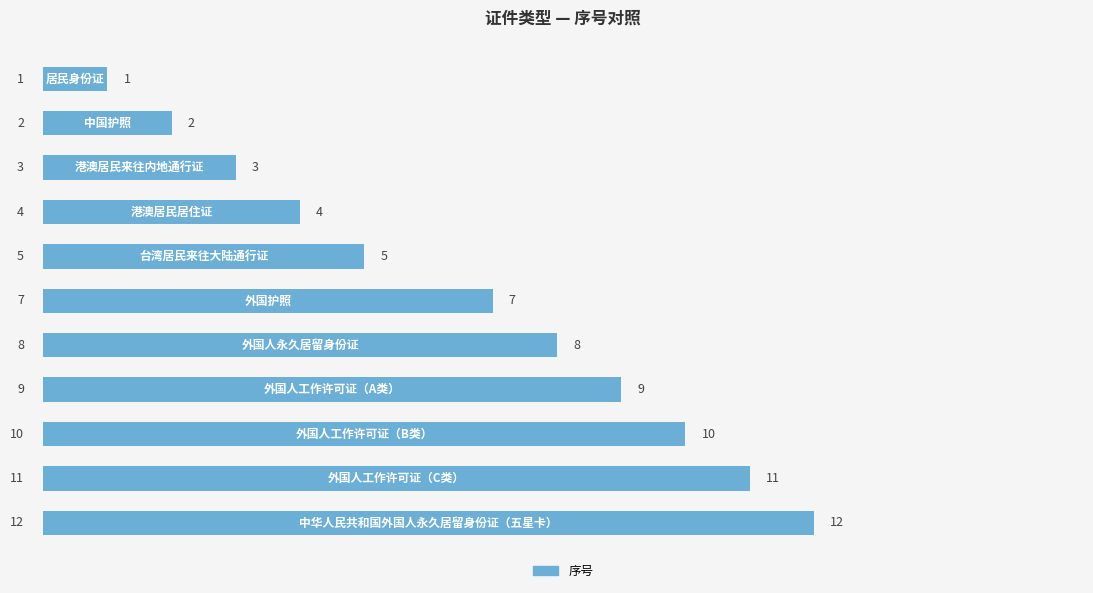

What is the average value?

7